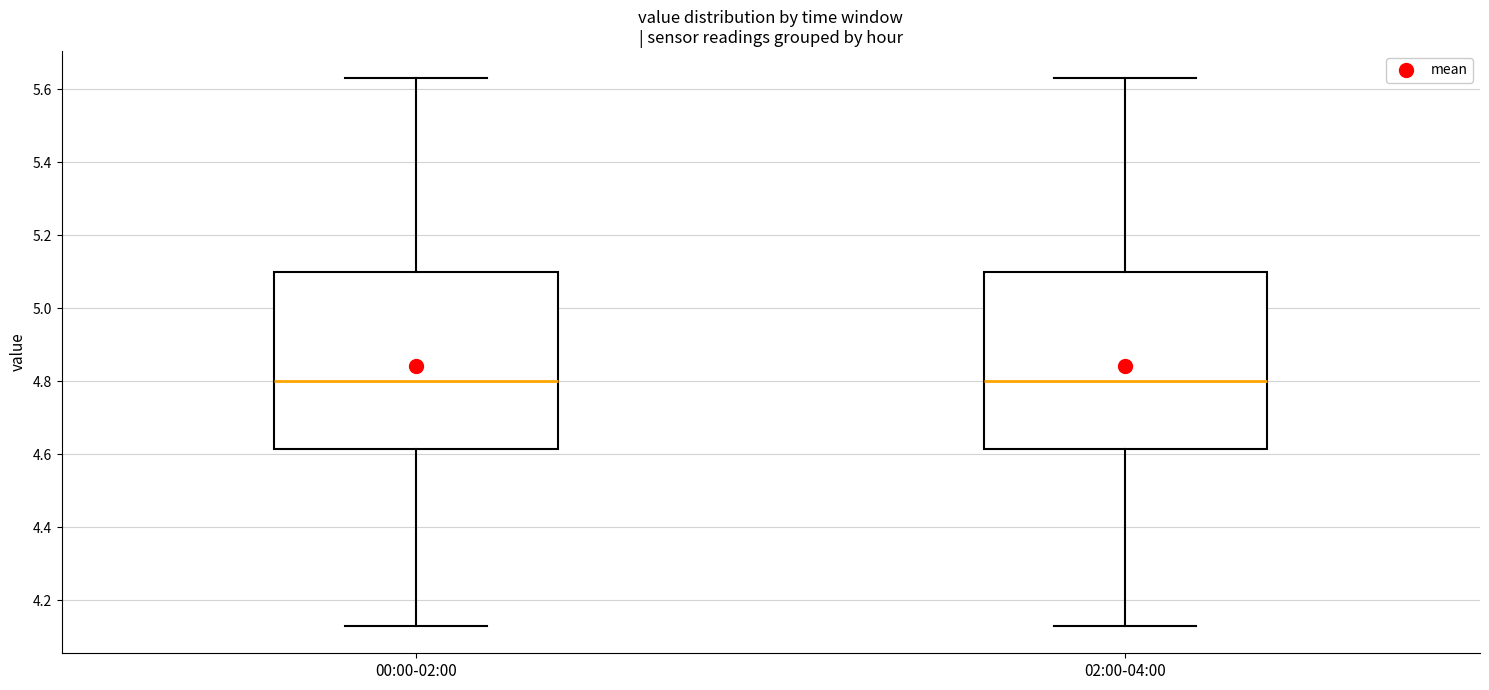

Reading left to right, read every box against the y-axis: the position of its median line, the range the box covers, and the ends of its whiskers. The values are not printed on the chart, so give them approximately, as read against the axis.

00:00-02:00: median 4.80, box 4.62 to 5.10, whiskers 4.14 to 5.64
02:00-04:00: median 4.80, box 4.62 to 5.10, whiskers 4.14 to 5.64